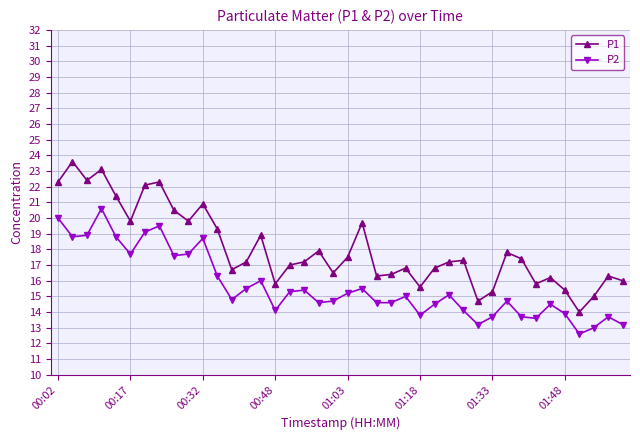

List the series in order of their peak value, highest first.

P1, P2